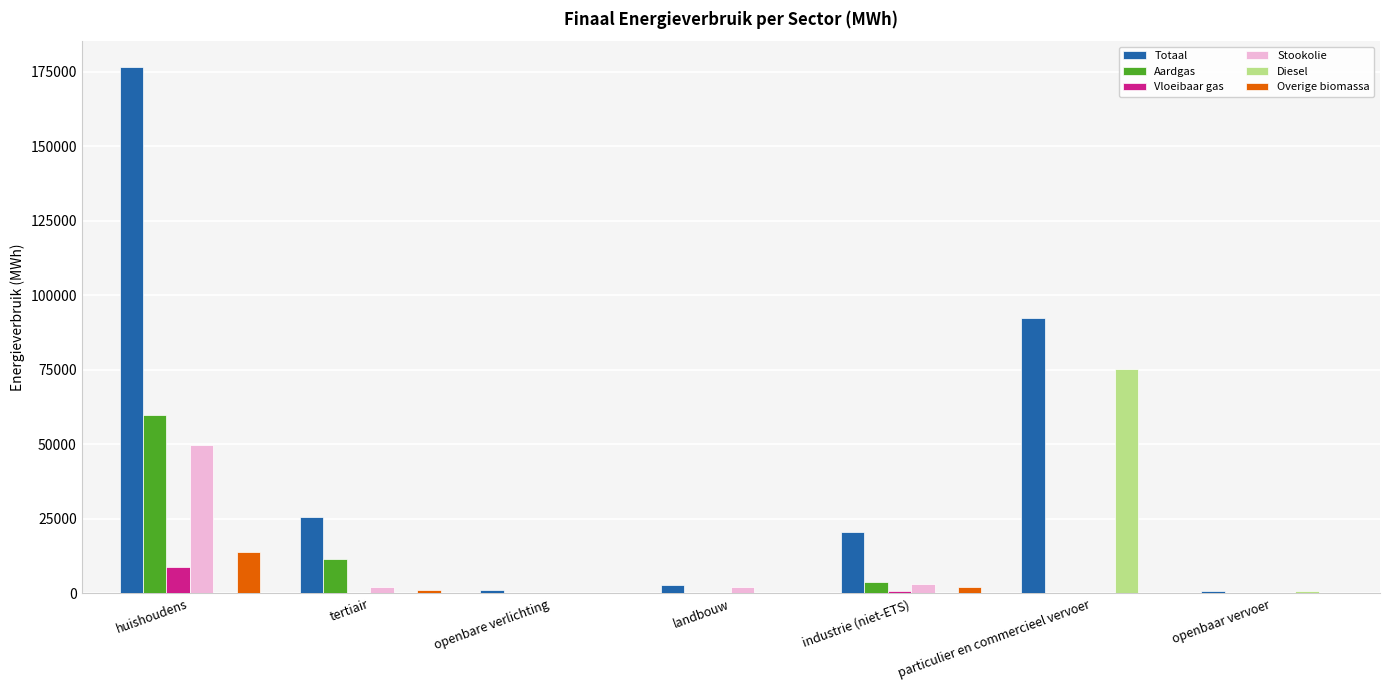

What is the sum of all Overige biomassa values?

17154.4